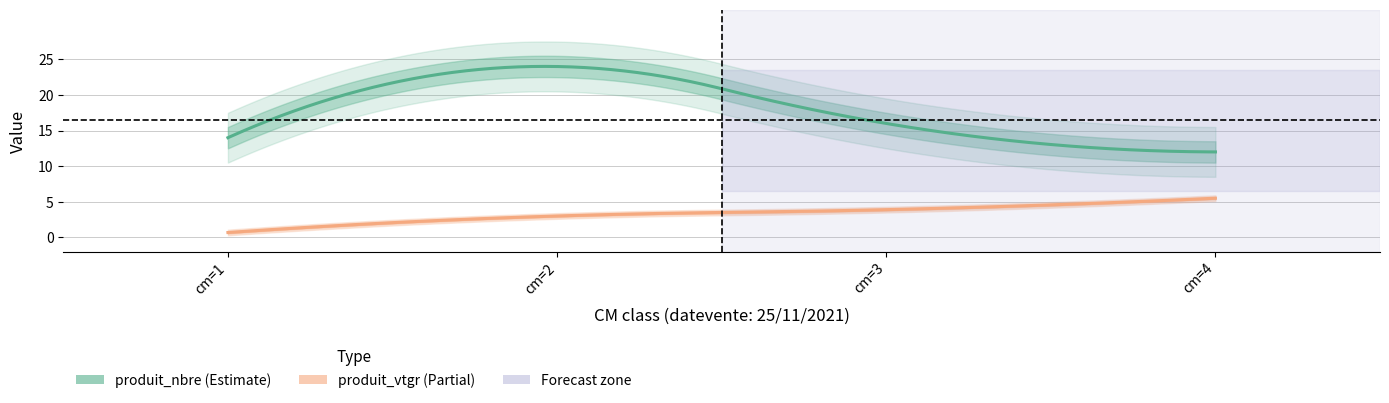

Between cm=3 and cm=4, which series saw the biggest shift?

produit_nbre